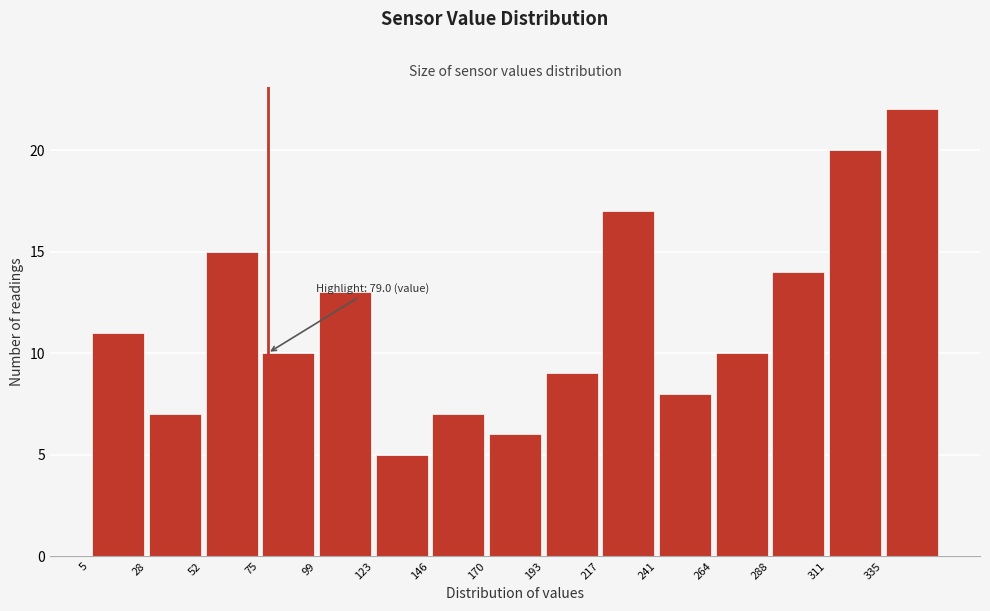

Over which range of the x-axis is the bar tallest?

335 to 360